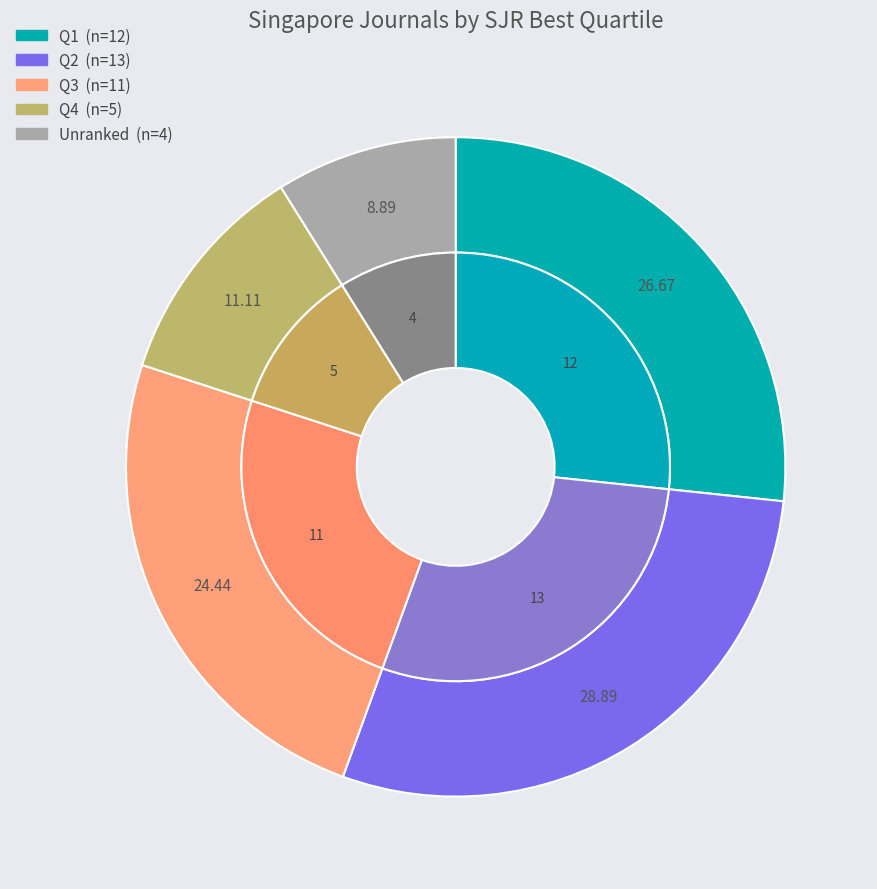

What is the ratio of the value at Q3 to the value at Q4?

2.2